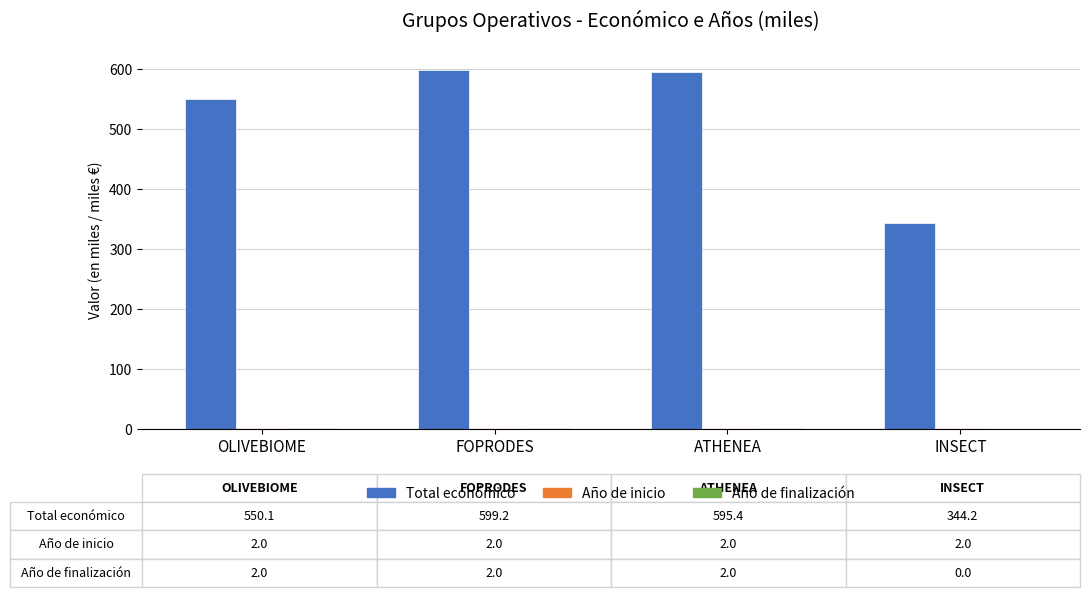

Is it true that Total económico equals 595.4 at ATHENEA?

True